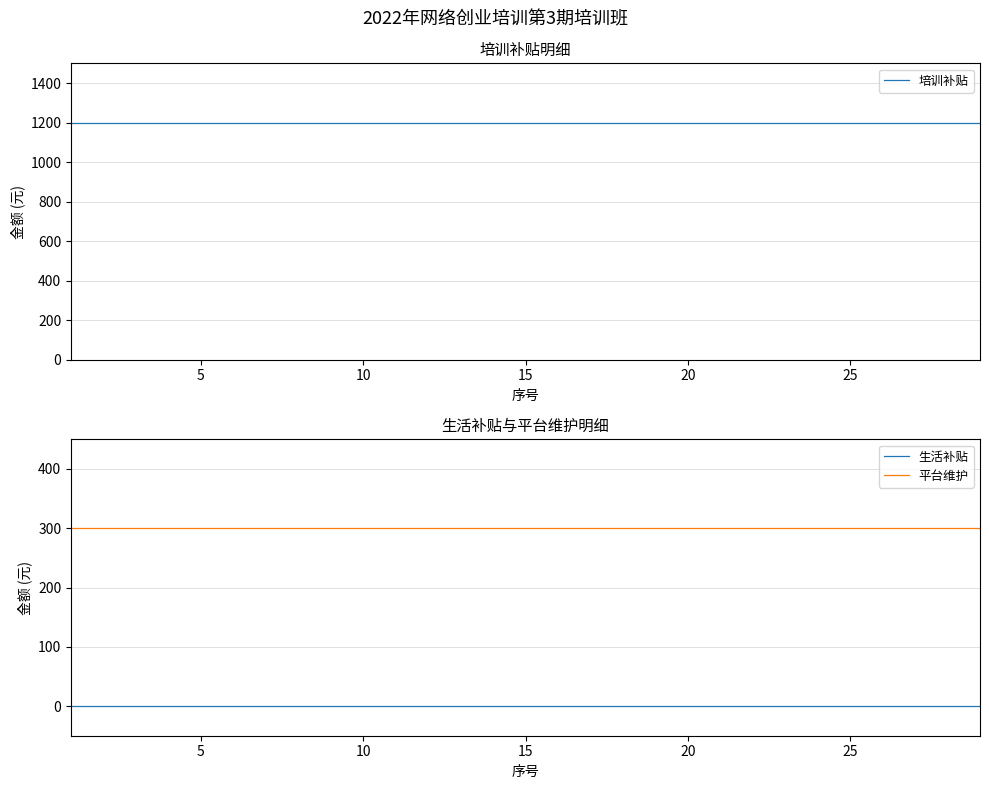

What is the minimum value for 平台维护?

300